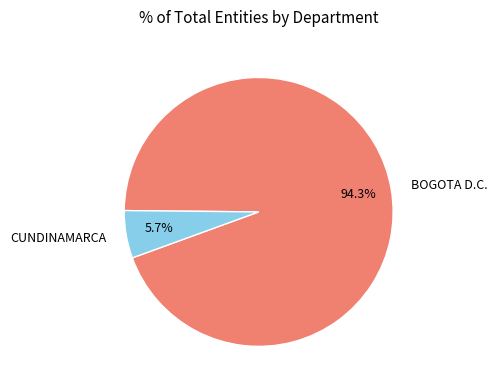

Which has a higher value, BOGOTA D.C. or CUNDINAMARCA?

BOGOTA D.C.